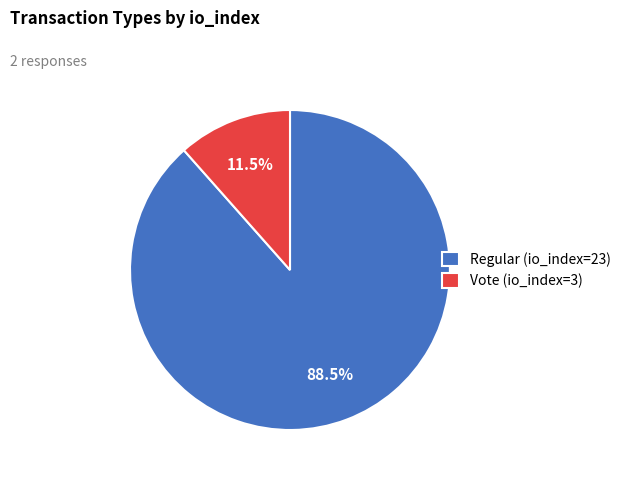

Which category accounts for the majority?

Regular (io_index=23)